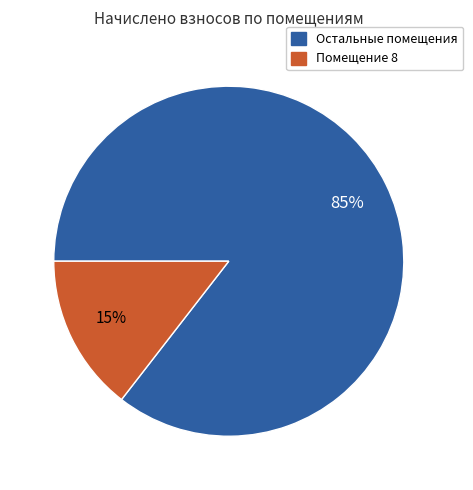

Is there any slice that represents more than half of the pie?

Yes